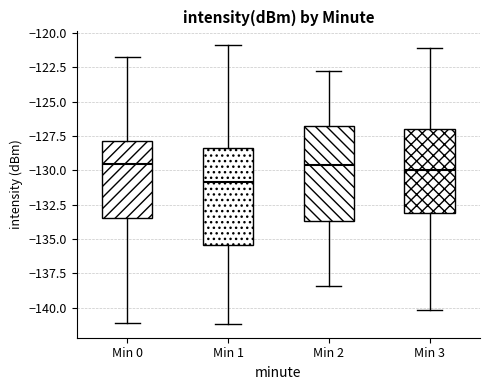

Where does the lower whisker of the box for Min 3 end on the y-axis? The values are not printed on the chart, so give them approximately, as read against the axis.

-140.0